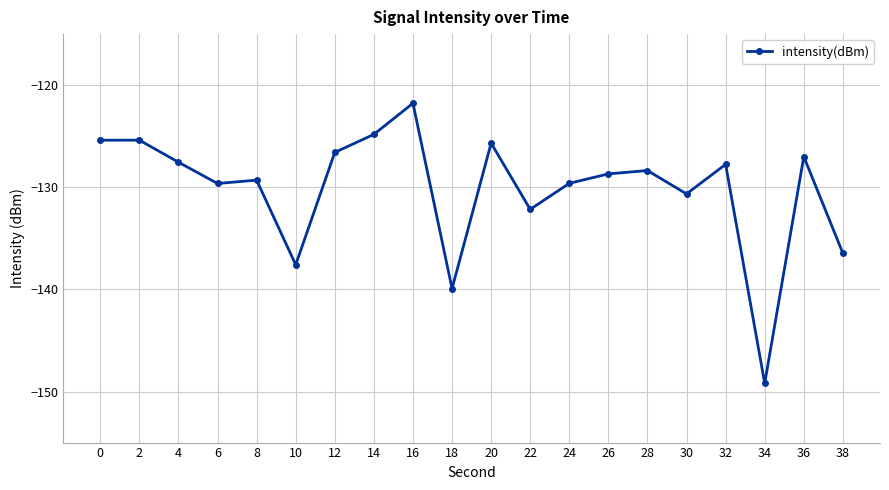

What is the value of the 8th point from the left?

-124.8